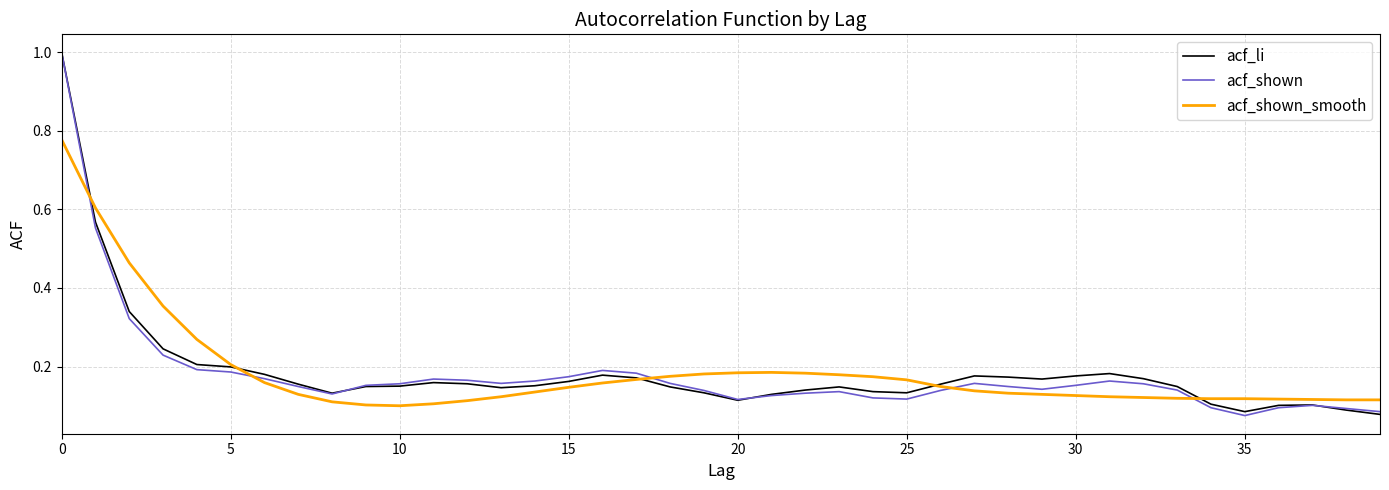

What is the maximum value for acf_li?

1.0